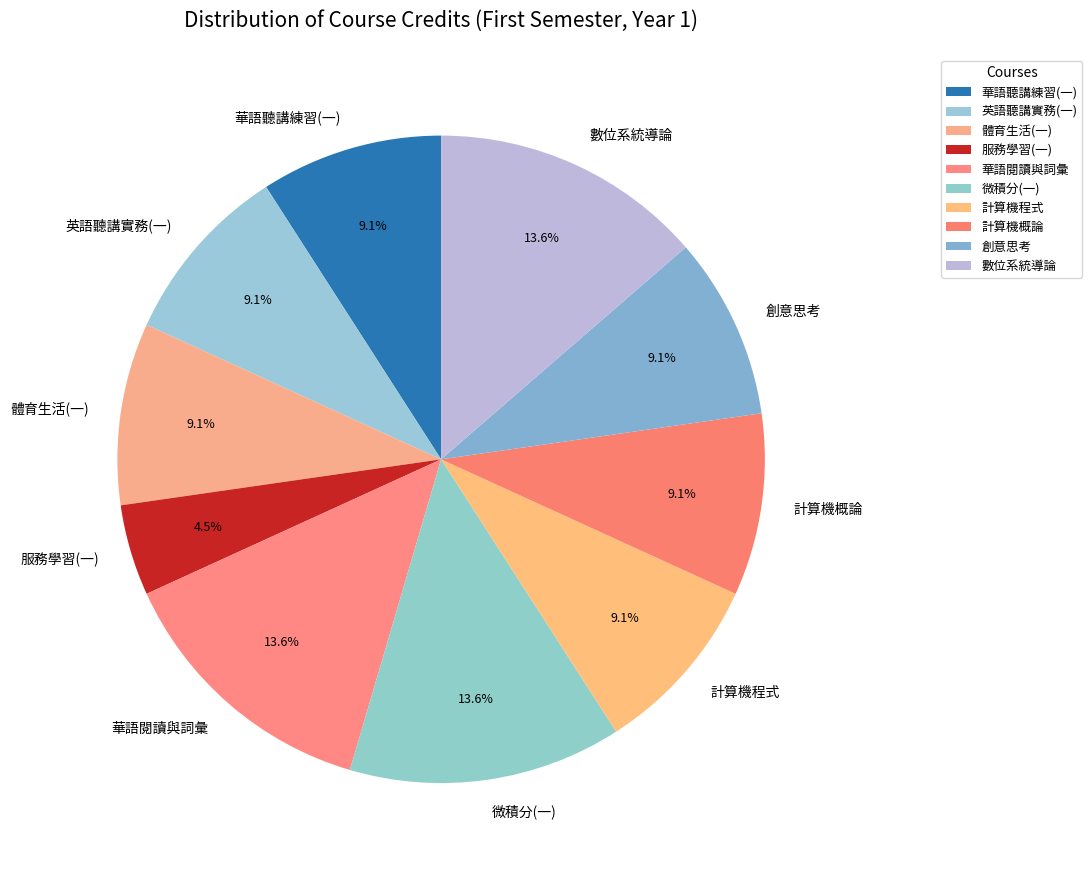

To the nearest percent, what is the difference between the largest and smallest slice percentages?

9%